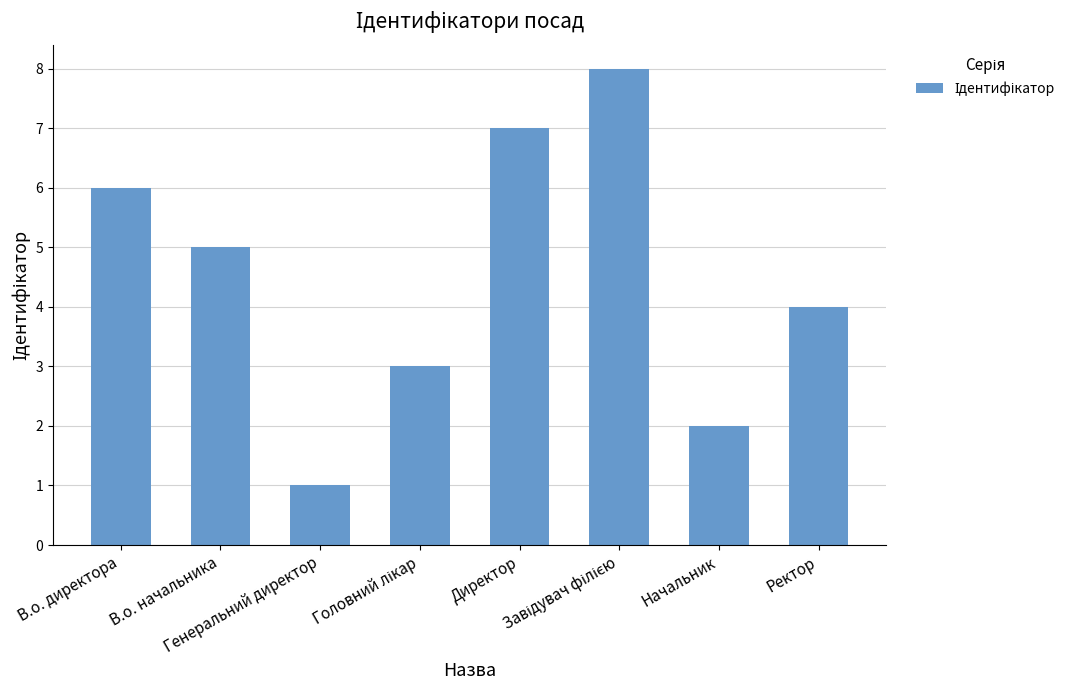

What is the maximum value shown in the chart?

8